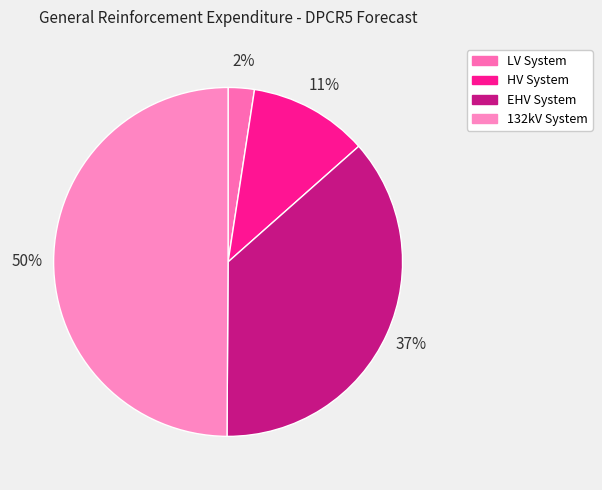

Approximately how many times larger is the value at LV System compared to HV System?

0.2